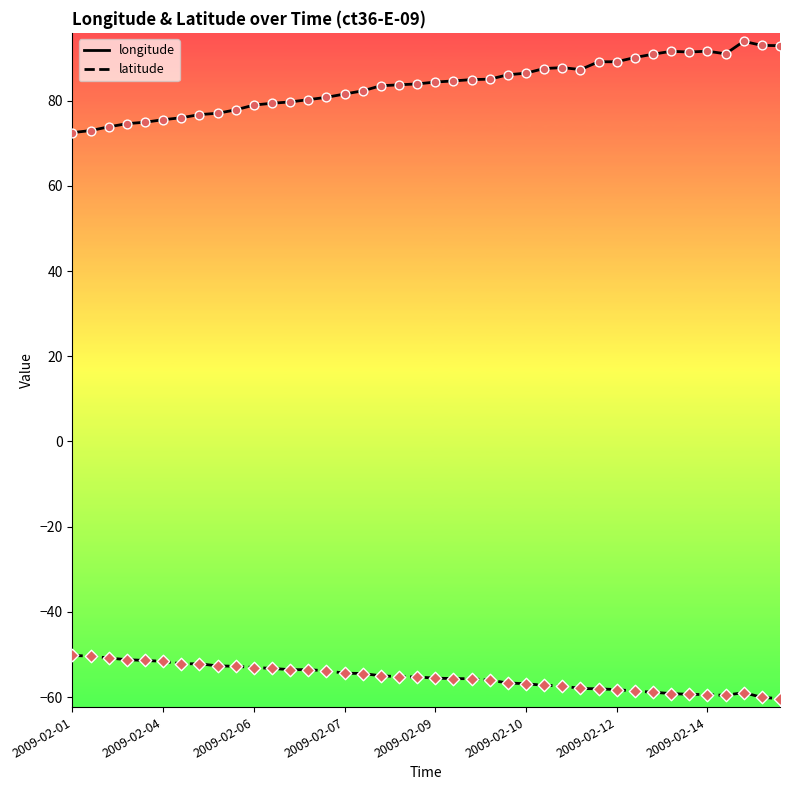

Which series has the largest total across all categories?

longitude